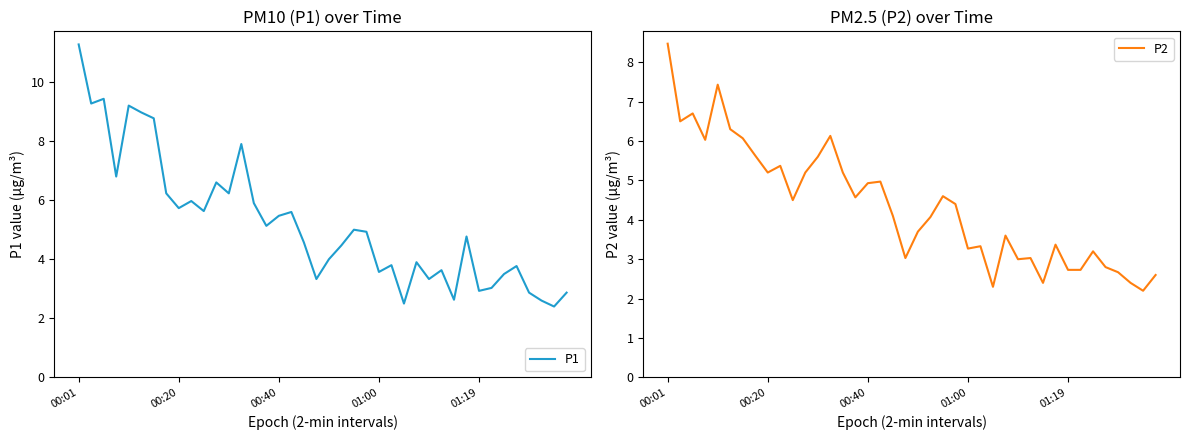

How many data points in P2 are less than 4?

18